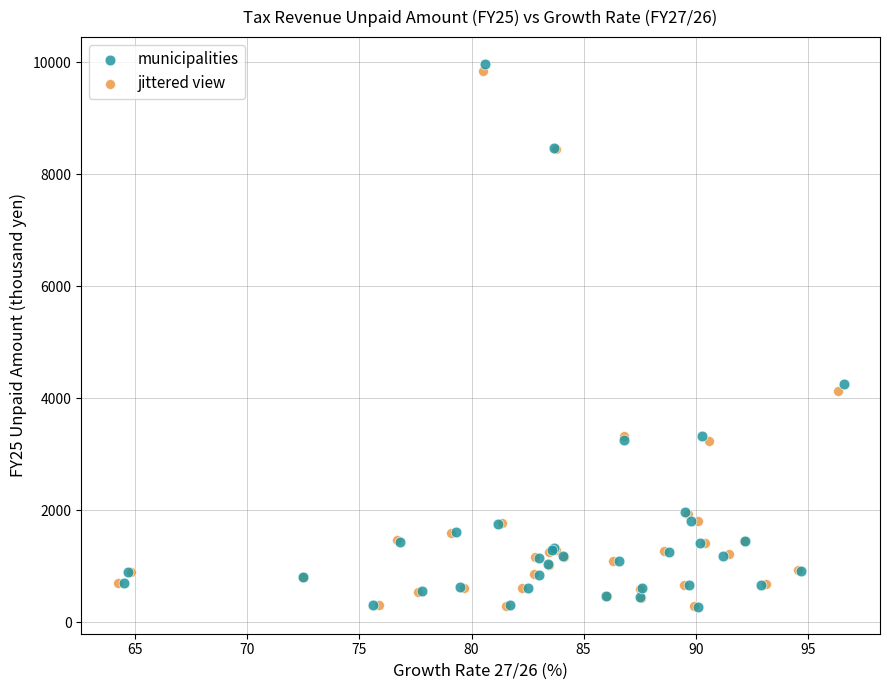

What are all the series names shown in the legend?

municipalities, jittered view